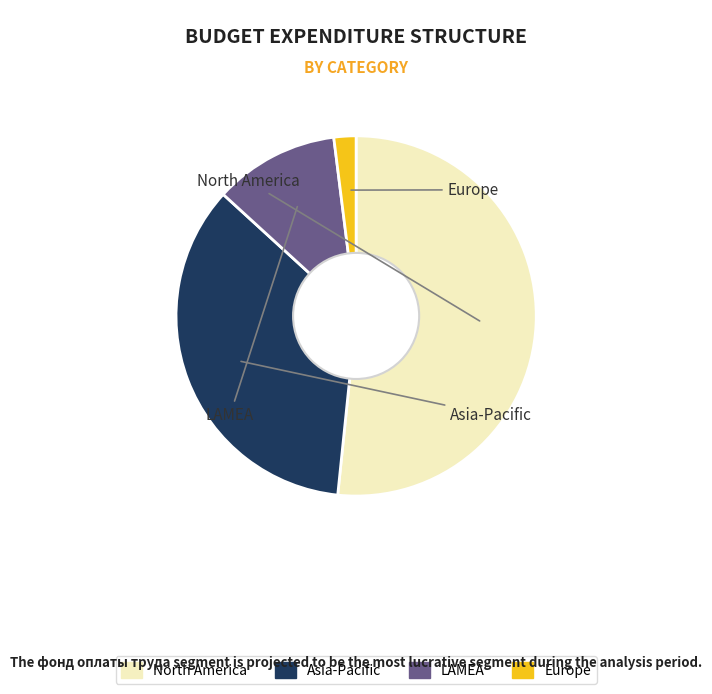

How many slices are in this pie chart?

4